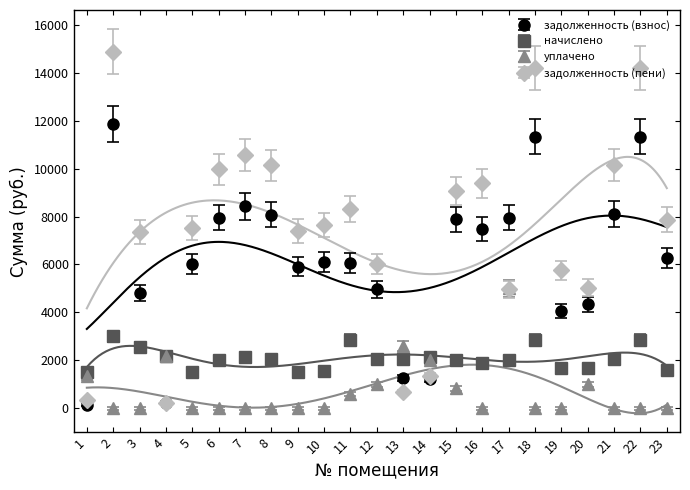

True or false: задолженность (пени) and начислено intersect in this chart.

True